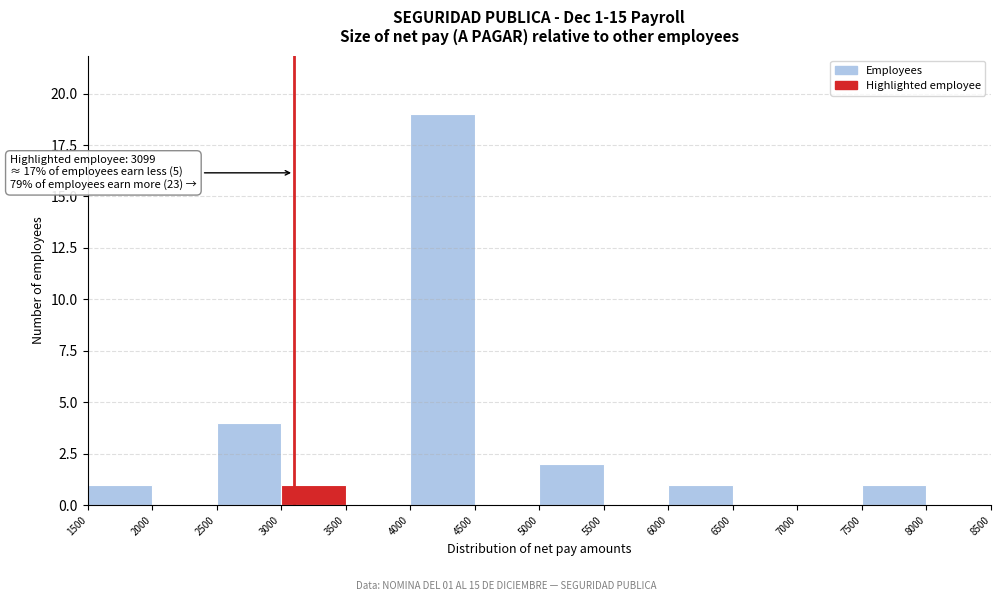

Over which range of the x-axis is the bar tallest?

4000 to 4500